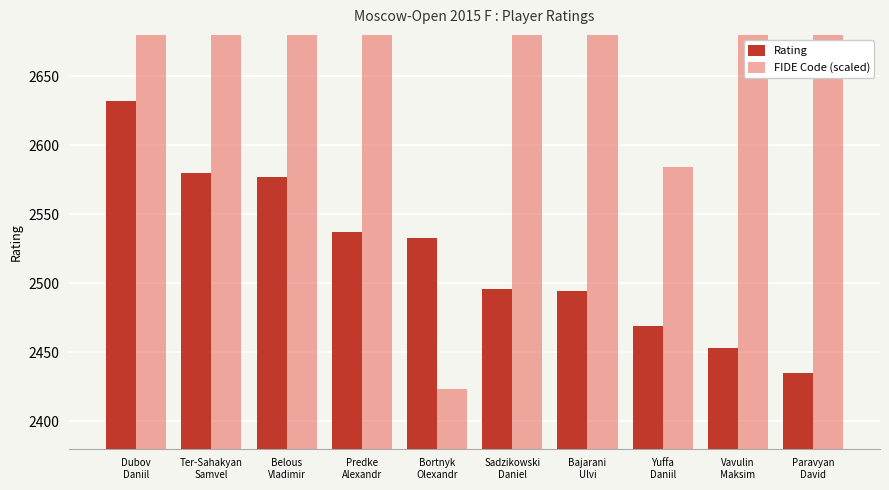

At which category is the sum across all series the highest?

Vavulin
Maksim